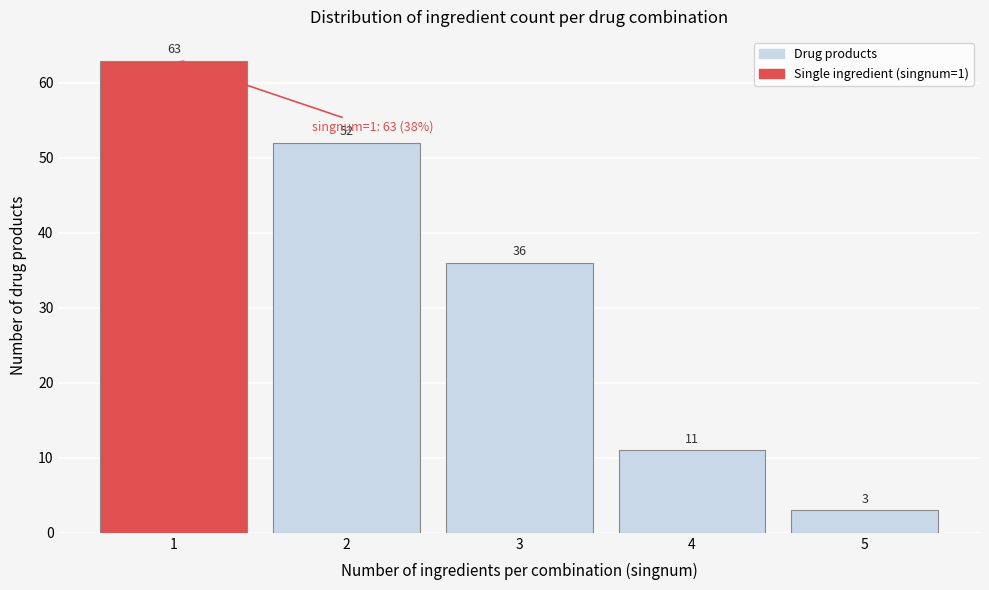

Reading left to right, extract all data points from this chart.

1=63	2=52	3=36	4=11	5=3